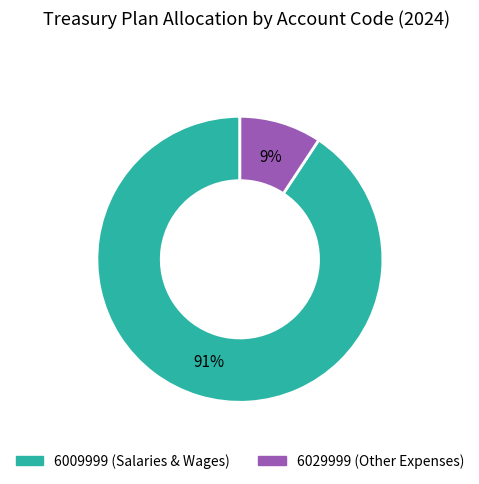

Is there any slice that represents more than half of the pie?

Yes